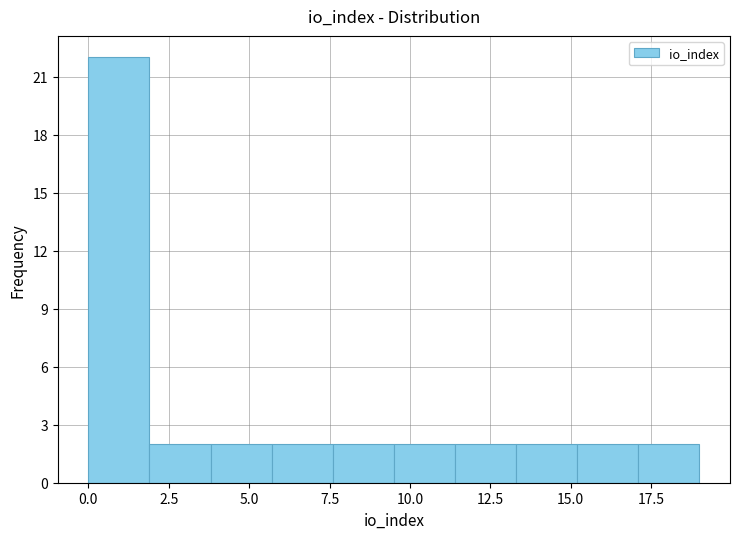

Read against the x-axis, roughly where is the centre of the tallest bar?

1.0